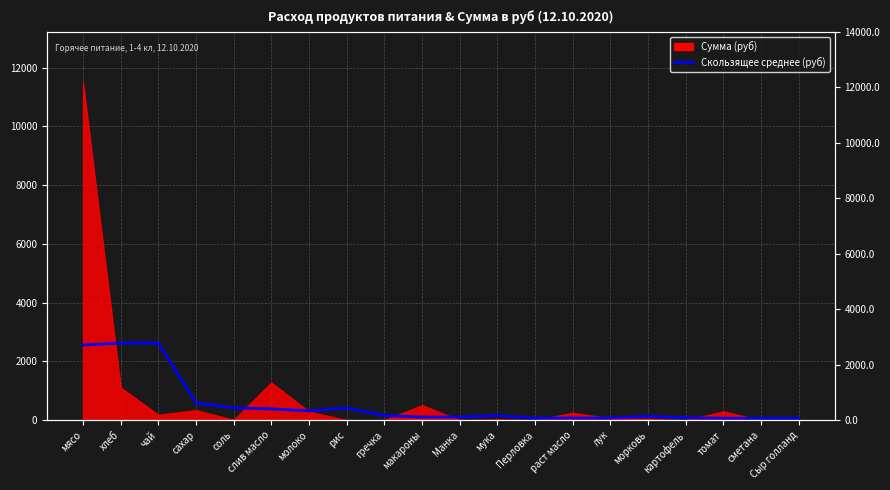

How many interior local peaks (higher than both neighbors) does the data have?

5